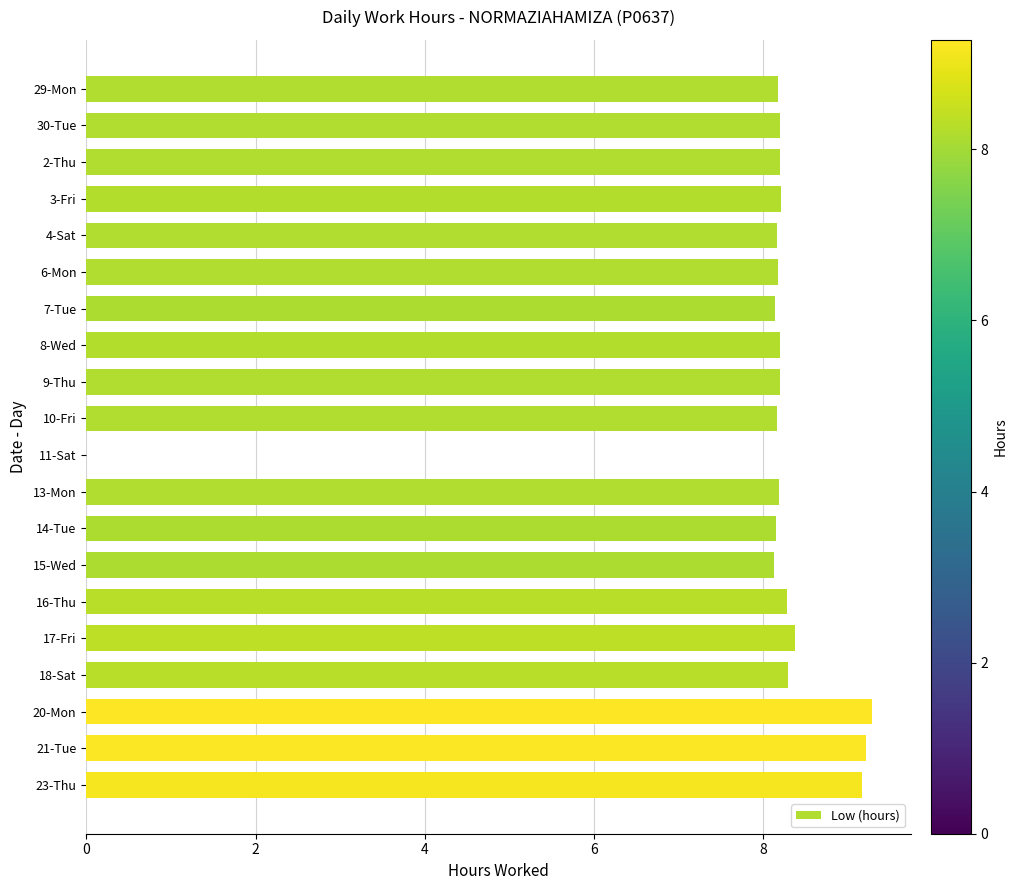

The value at 8-Wed is 8.2. True or false?

True